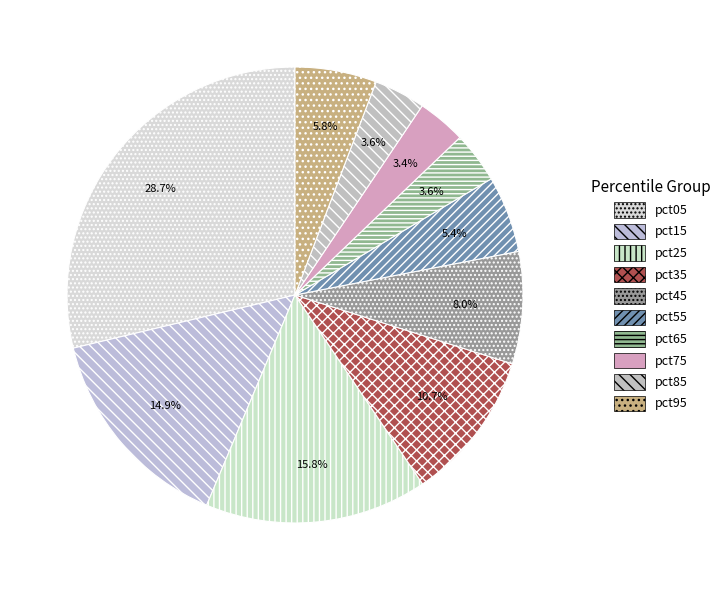

Combined, what portion of the pie is pct85 and pct45?

11.6%